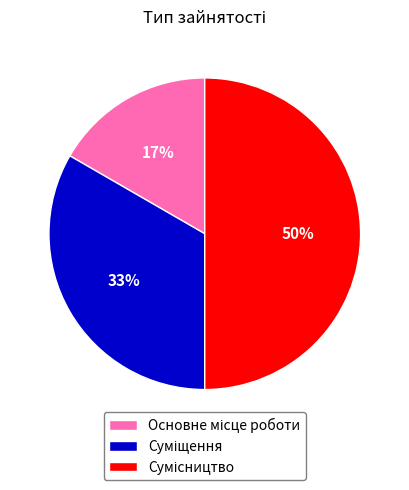

To the nearest percent, what is the average slice percentage?

33%